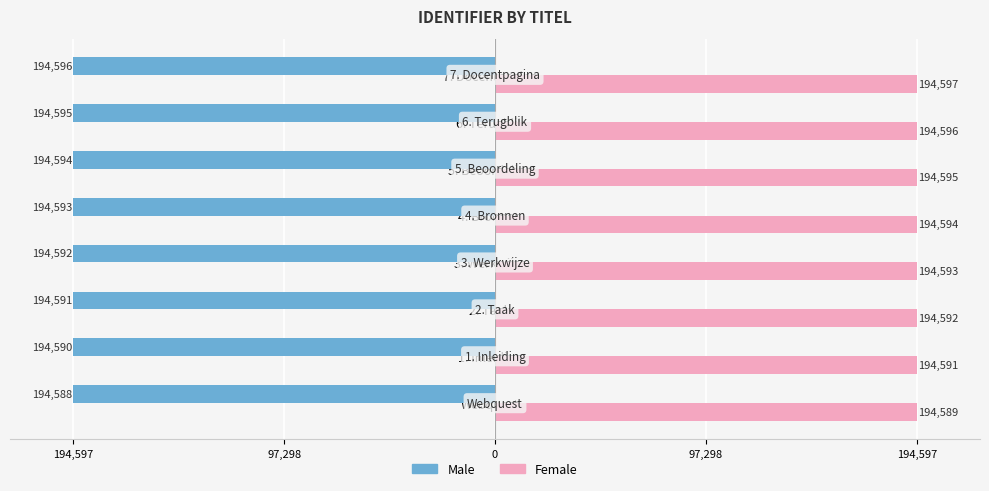

How many groups of bars are there?

8